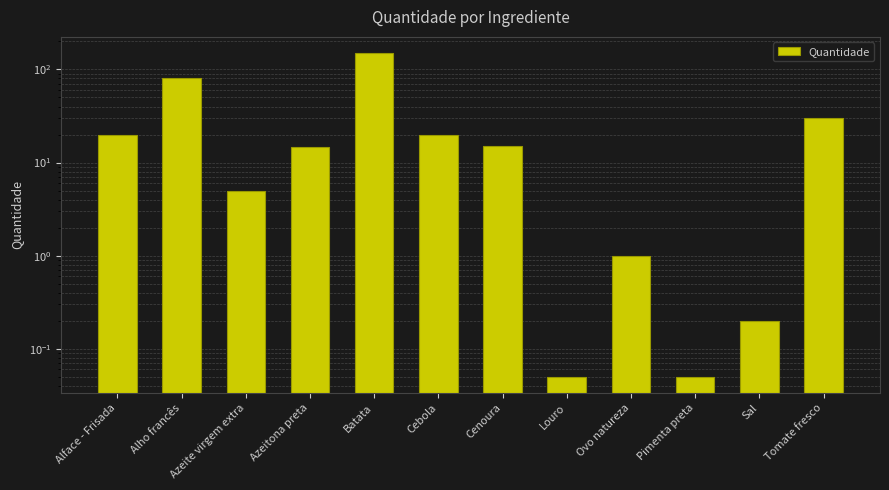

Rank the categories by value from highest to lowest.

Batata, Alho francês, Tomate fresco, Alface - Frisada, Cebola, Cenoura, Azeitona preta, Azeite virgem extra, Ovo natureza, Sal, Louro, Pimenta preta